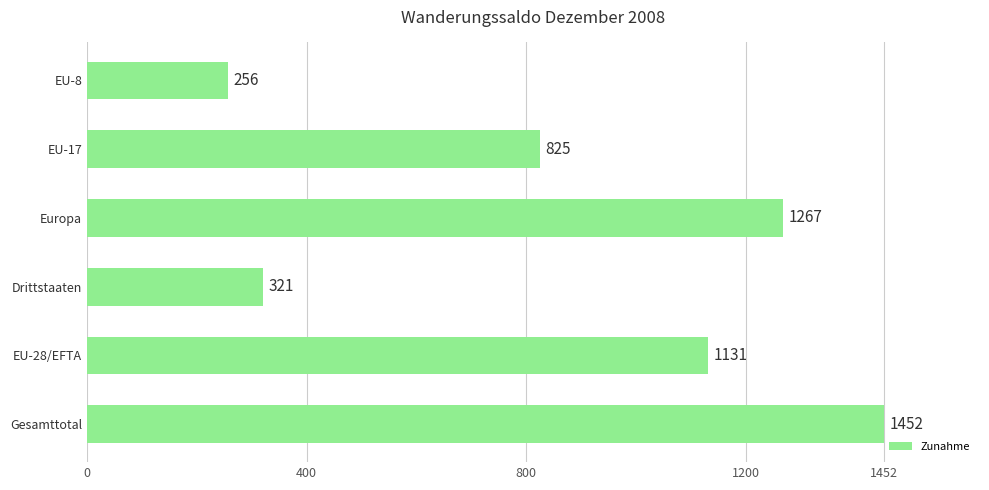

Reading bottom to top, transcribe all the data shown in this chart.

Gesamttotal=1452	EU-28/EFTA=1131	Drittstaaten=321	Europa=1267	EU-17=825	EU-8=256